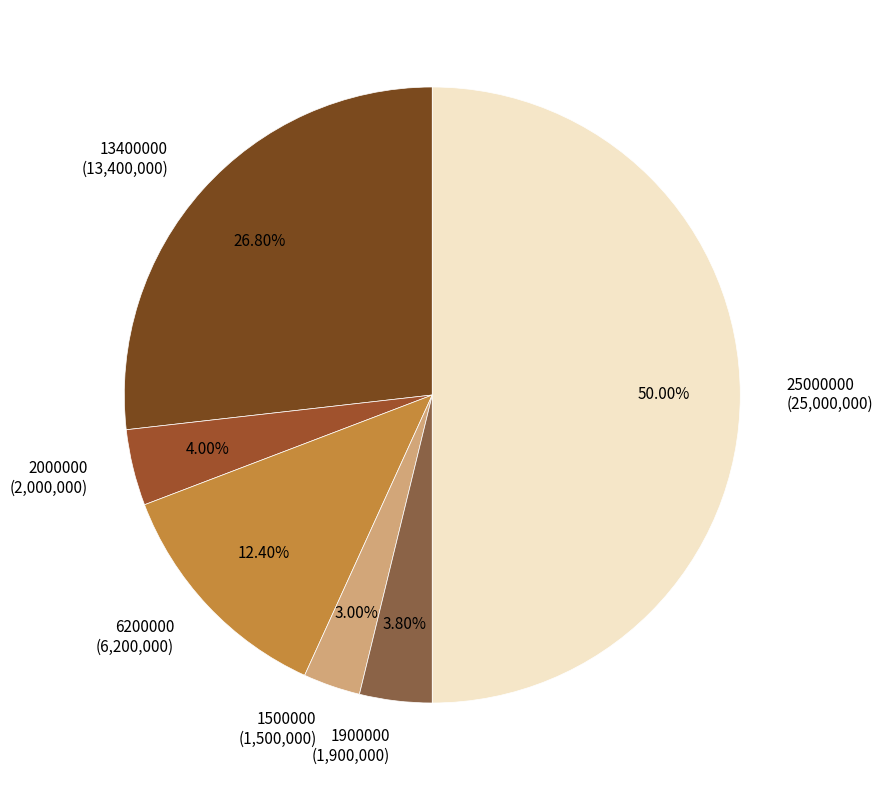

Which category has the smallest portion of the pie?

1500000